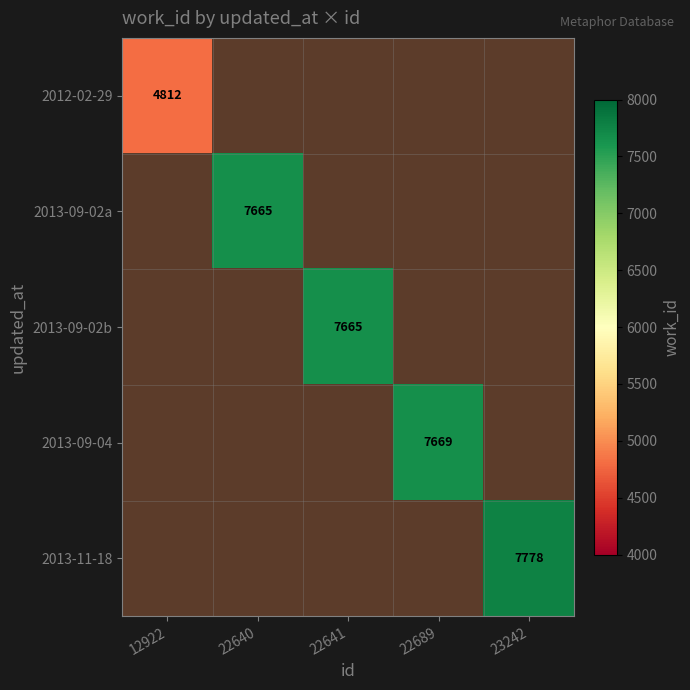

At how many categories does at least one series exceed 6574?

4